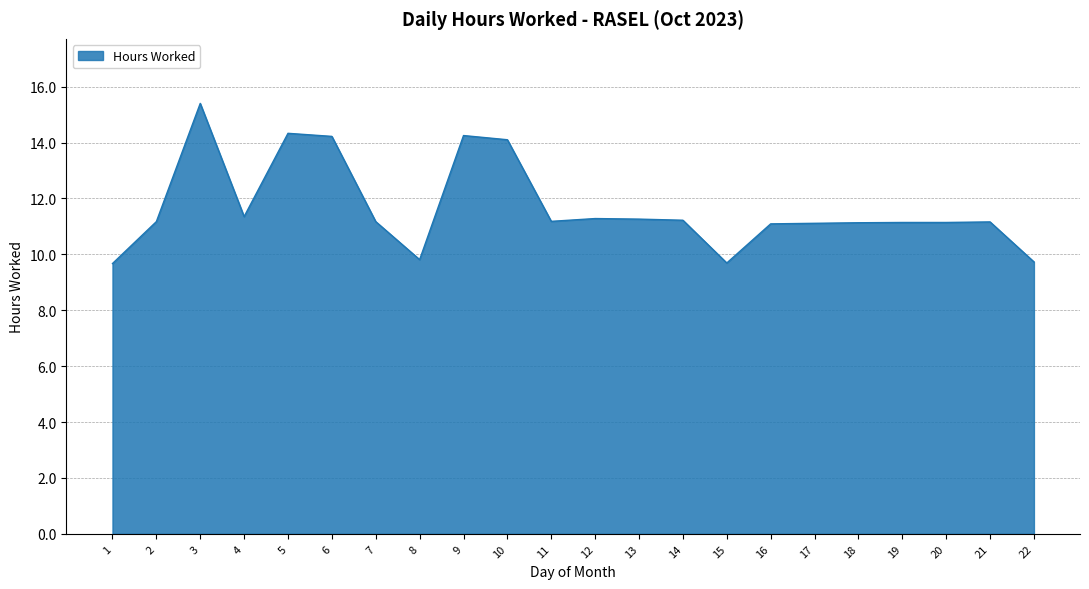

What is the difference between the values at 15 and 3?

5.7